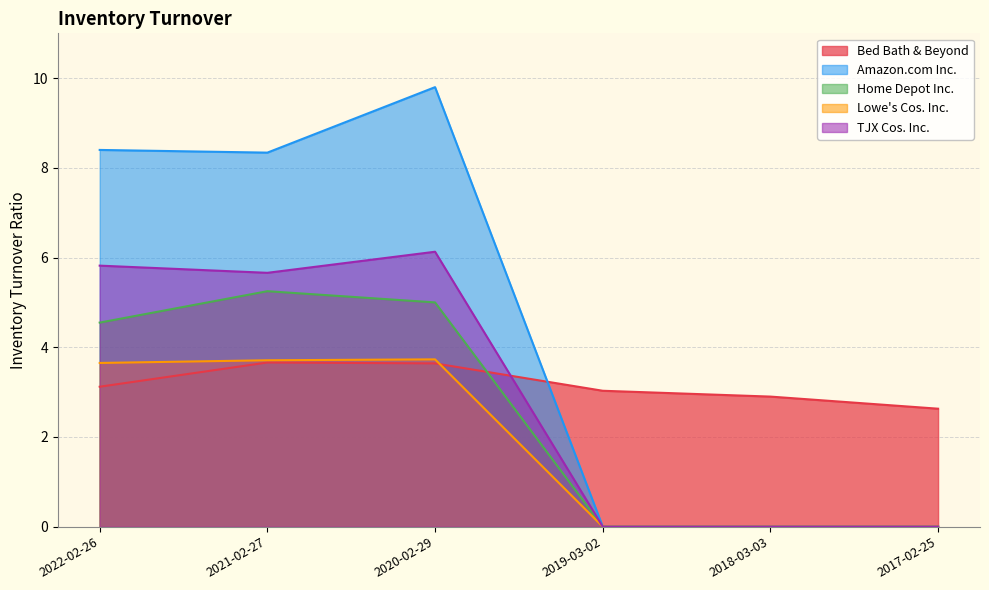

Which has a higher value, 2018-03-03 or 2017-02-25?

2018-03-03